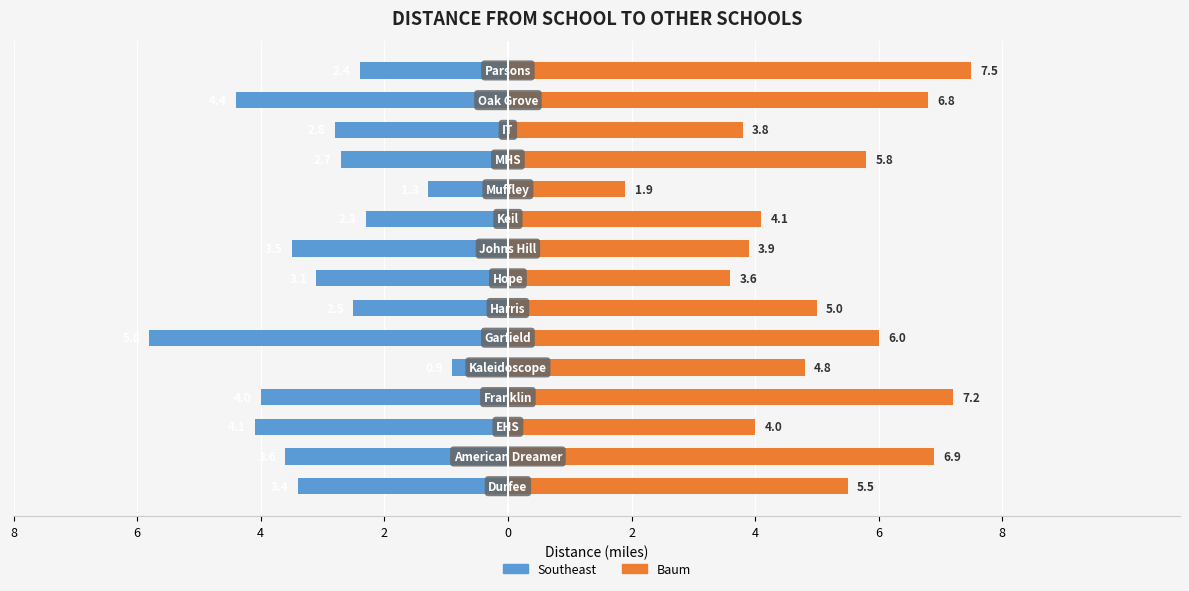

The Southeast series shows -2.3 at 9. True or false?

True